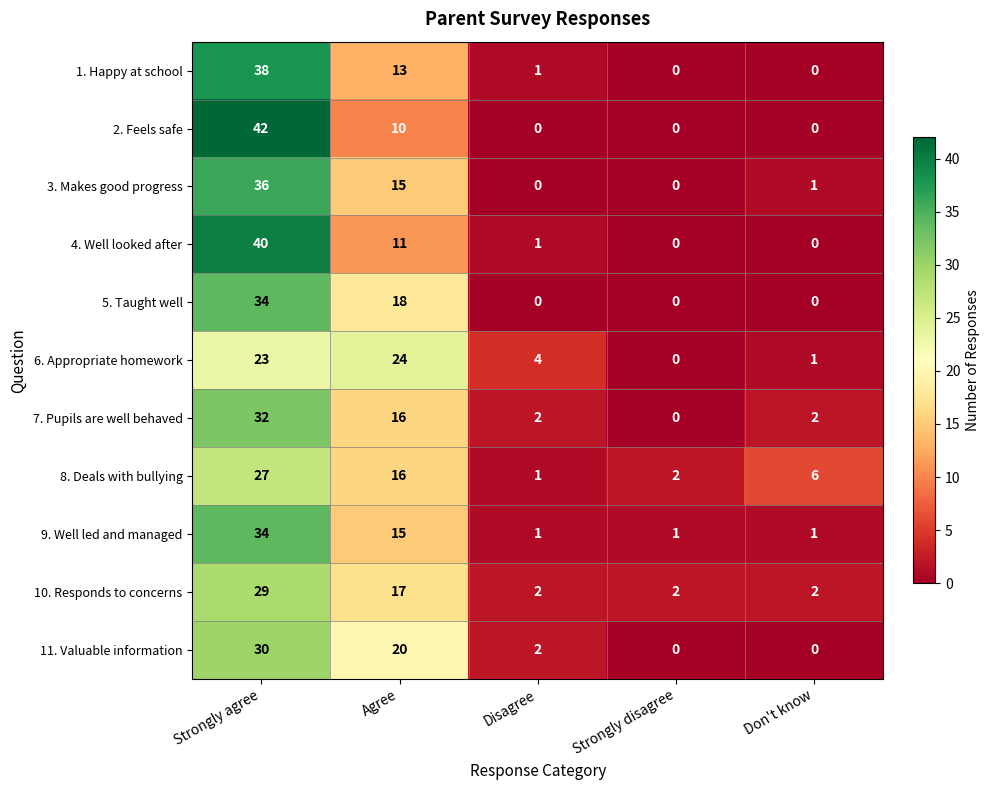

Is it true that 6. Appropriate homework equals 6 at Disagree?

False